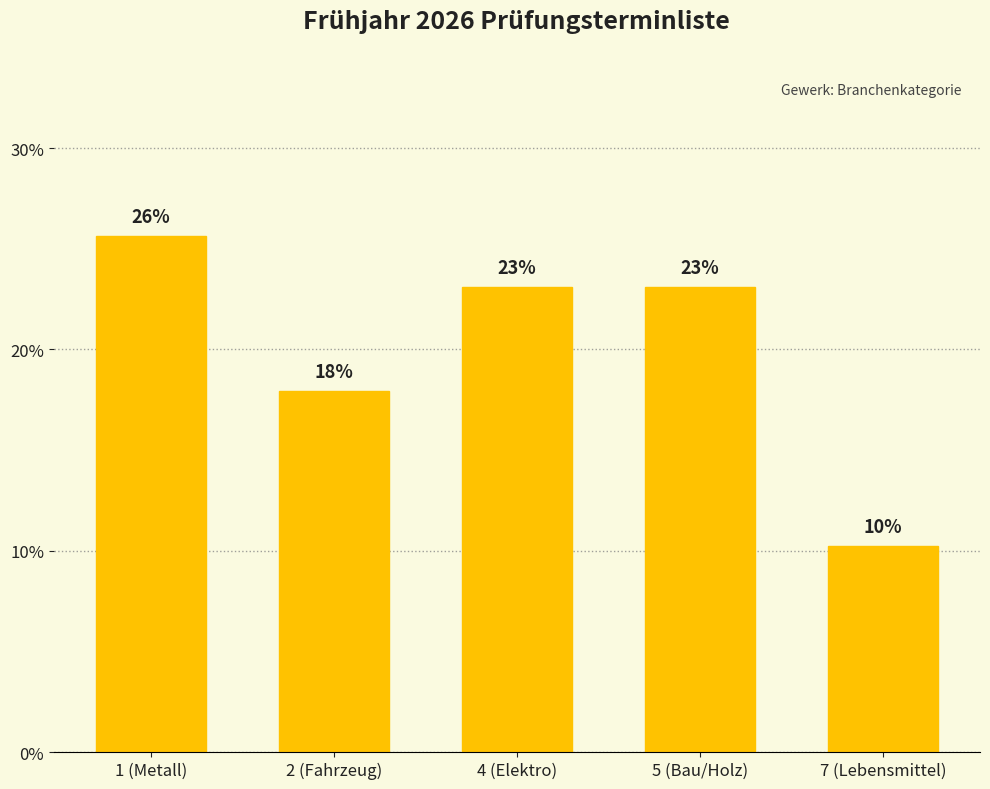

Does the chart contain stacked bars?

No